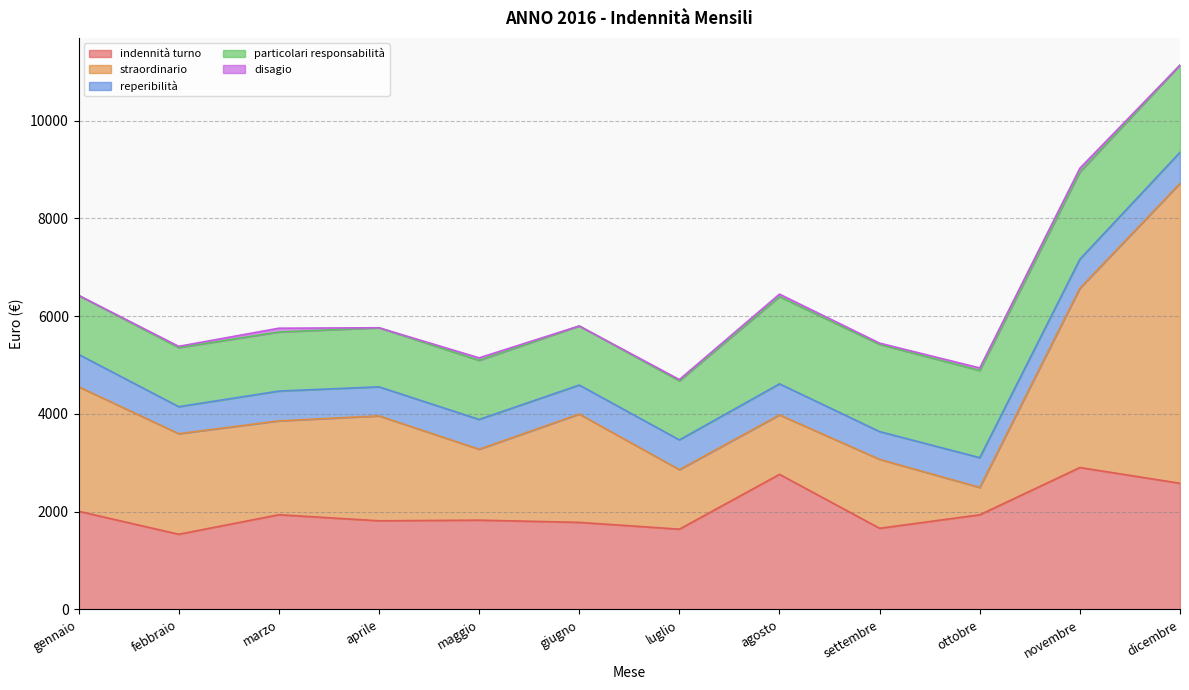

Read the reperibilità value at febbraio.

552.5